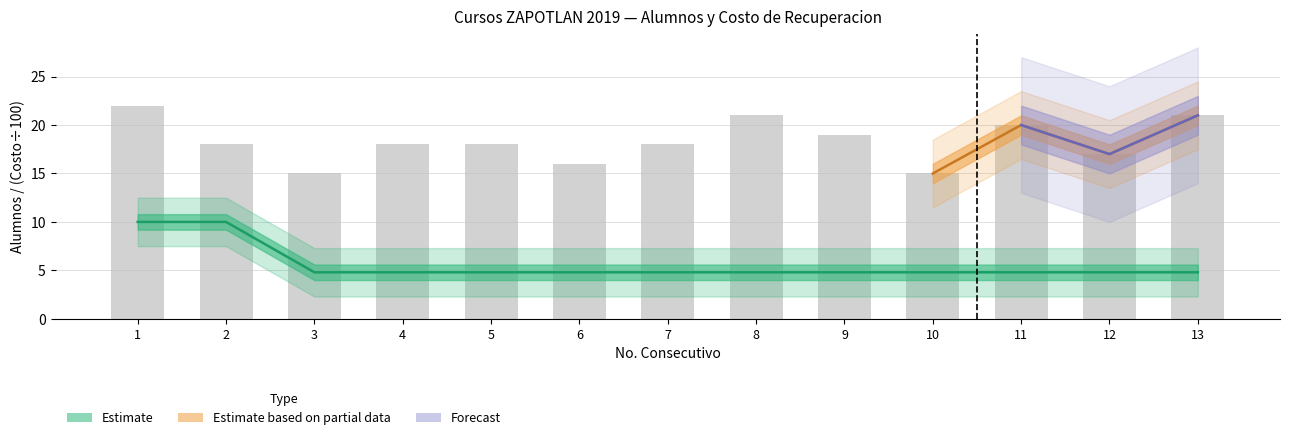

Which has a higher value, 2 or 11?

2